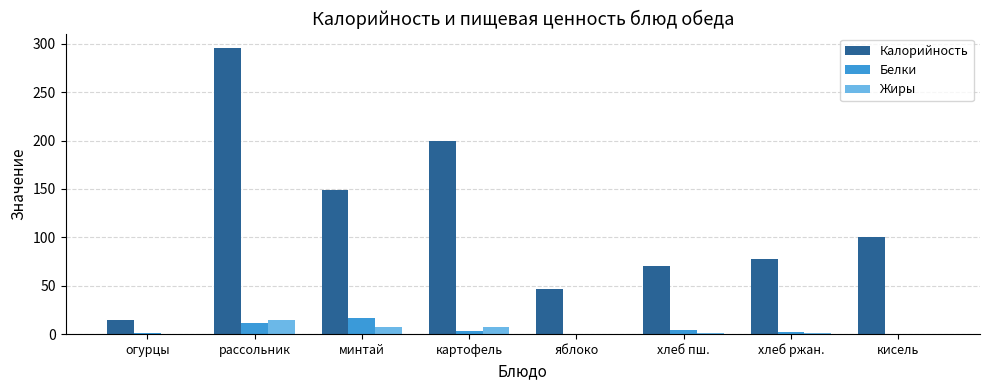

Read the Калорийность value at хлеб ржан..

77.4